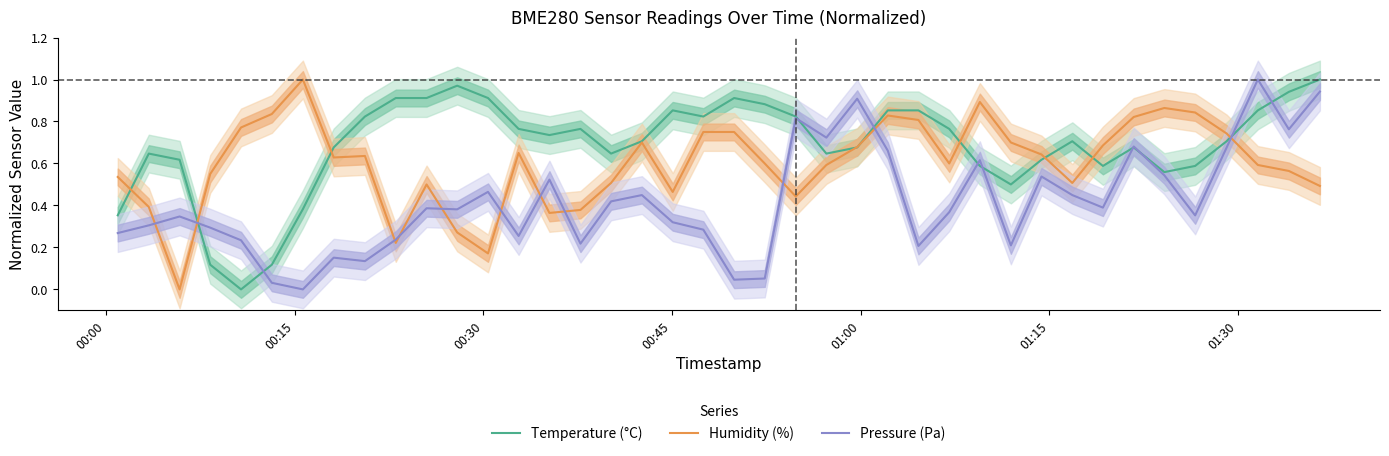

Which series ends up on top after the final intersection of Humidity (%) and Pressure (Pa)?

Pressure (Pa)